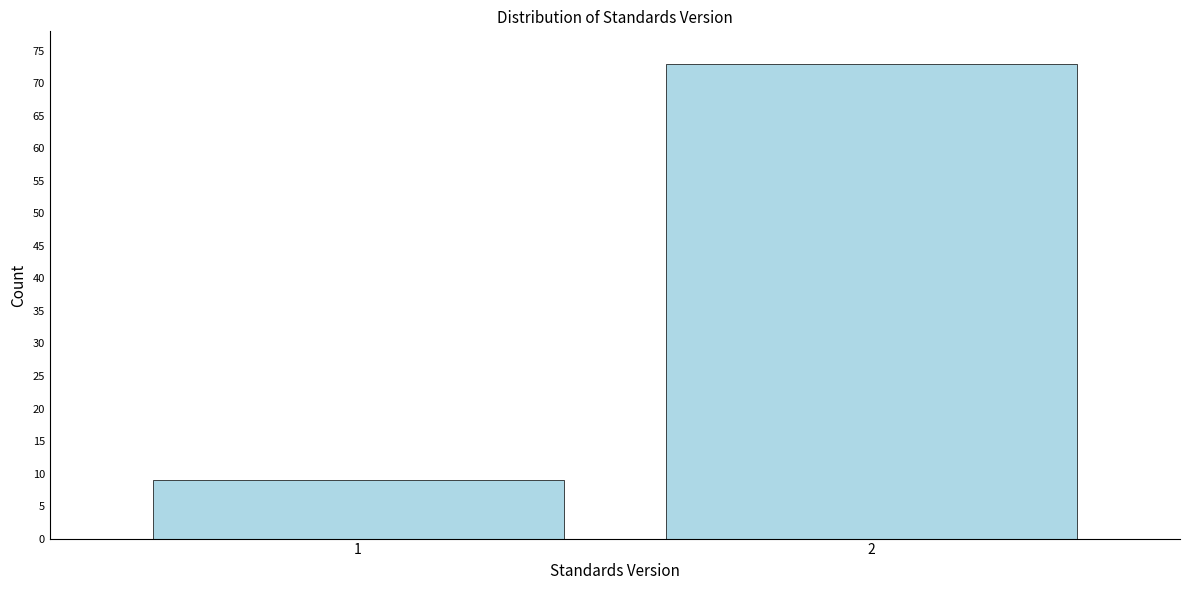

Reading left to right, extract all data points from this chart.

1=9	2=73